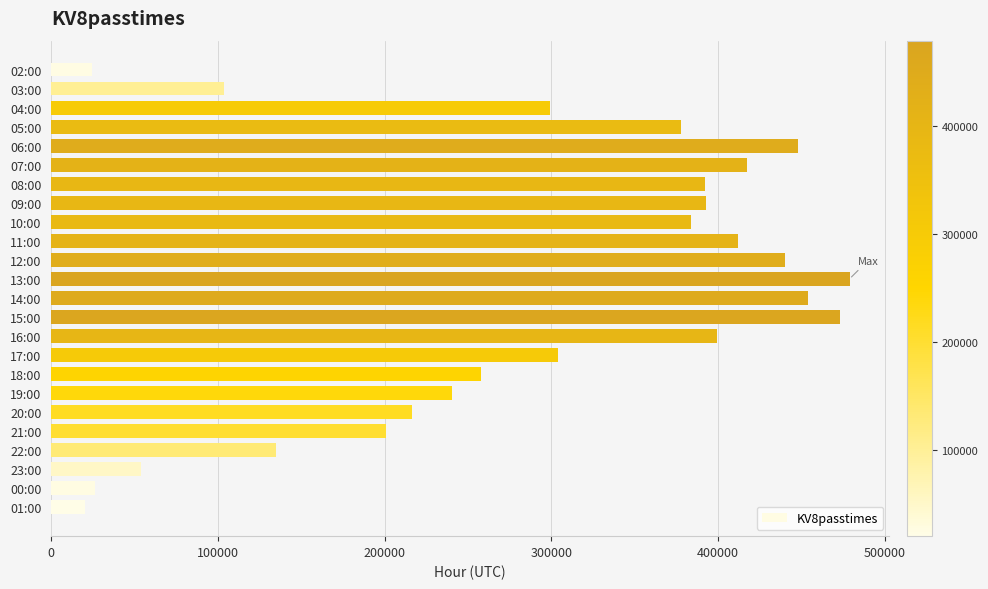

What is the value of the 22nd bar from the top?

53859